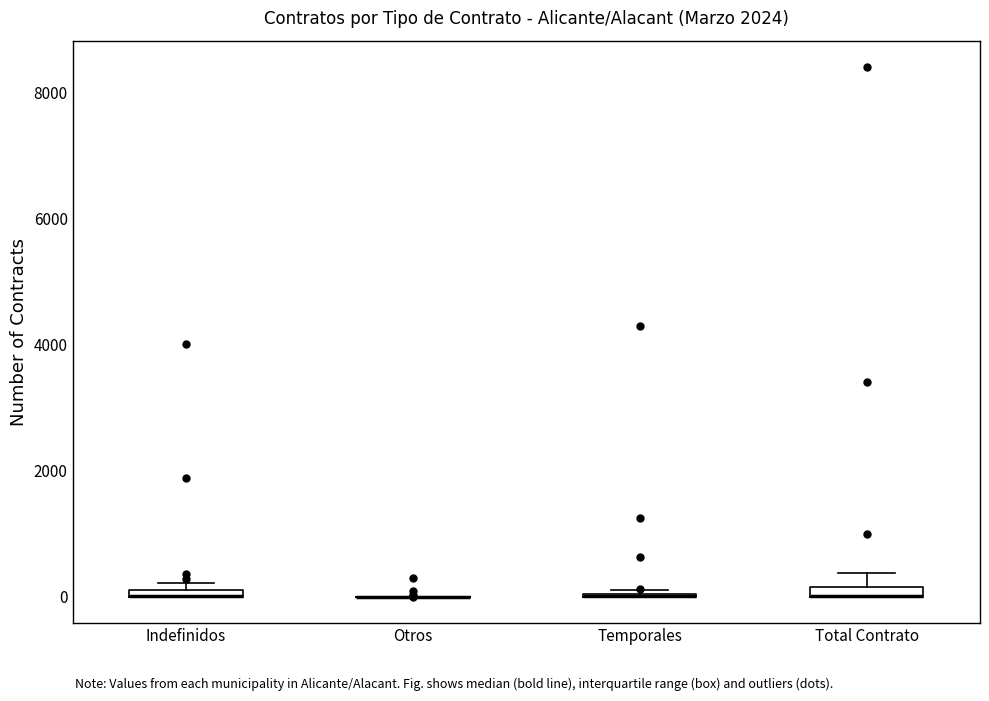

Where is the lower edge of the box for Total Contrato on the y-axis? The values are not printed on the chart, so give them approximately, as read against the axis.

0